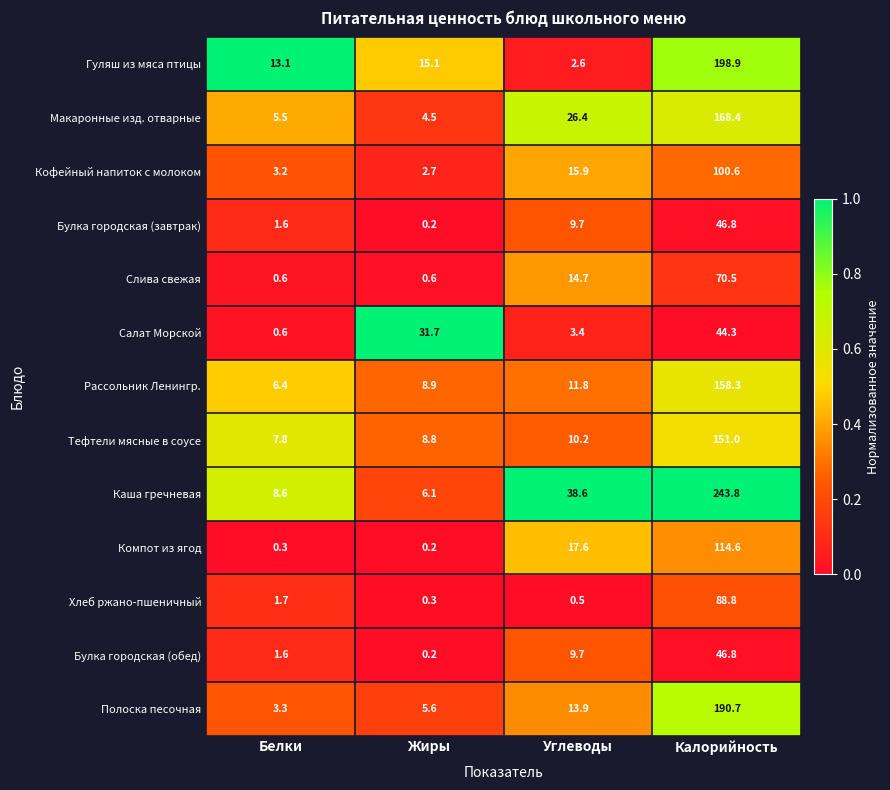

What is the average value of the Гуляш из мяса птицы series?

57.4